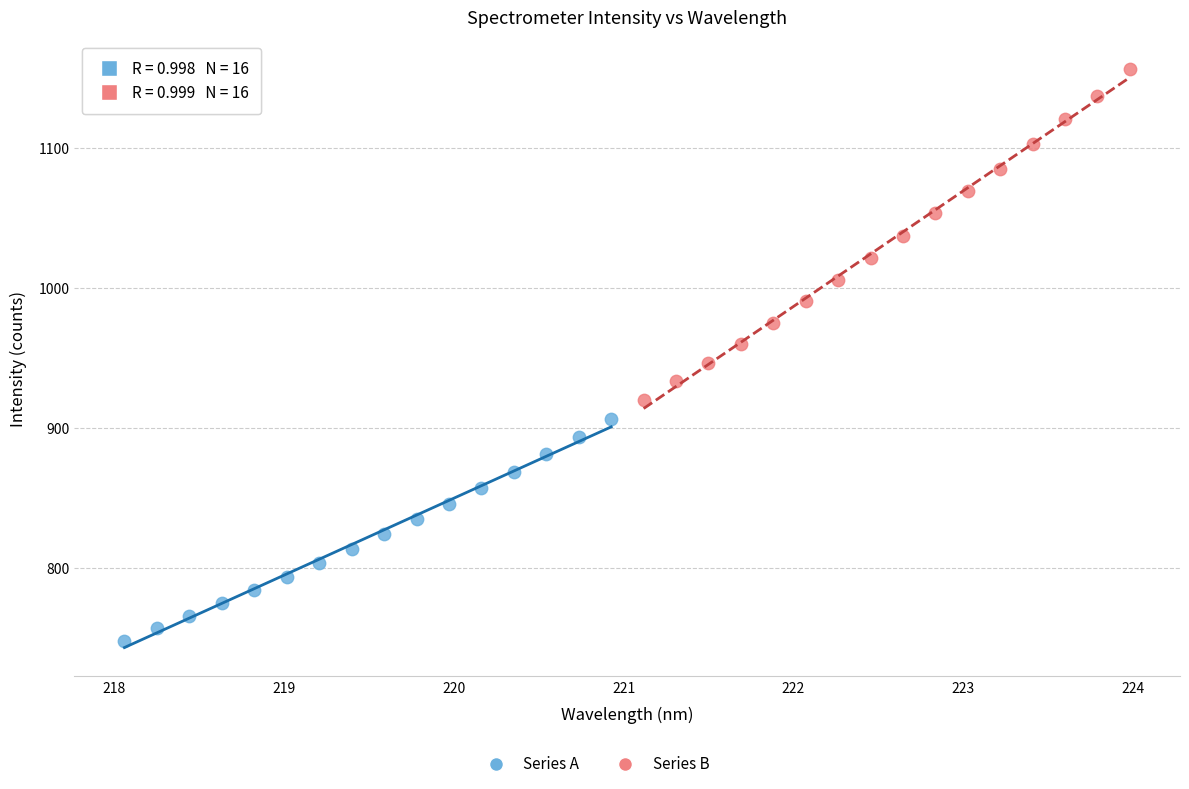

Which series reaches the maximum Y coordinate?

Series B